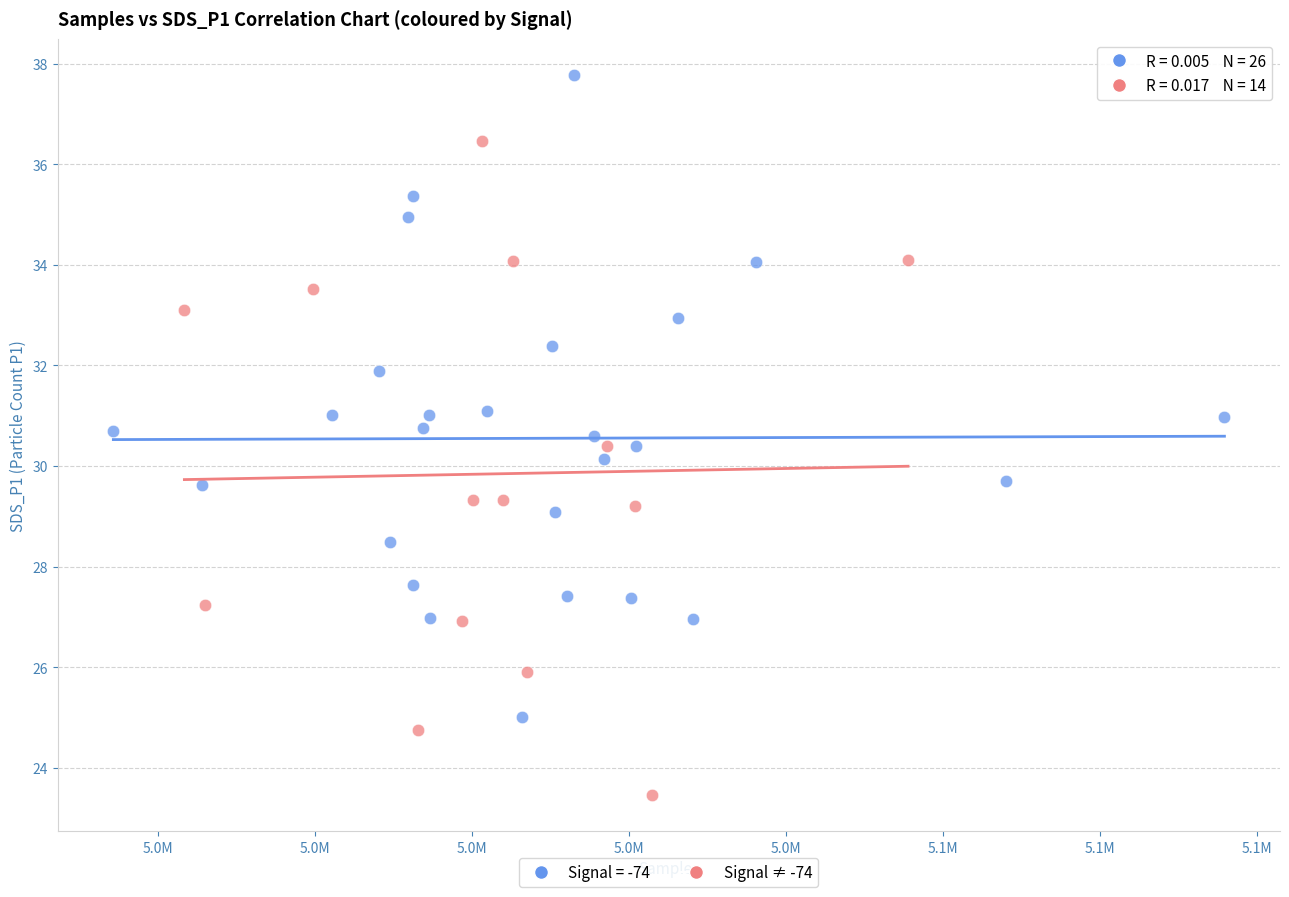

Which series contains the lowest Y value?

Signal ≠ -74